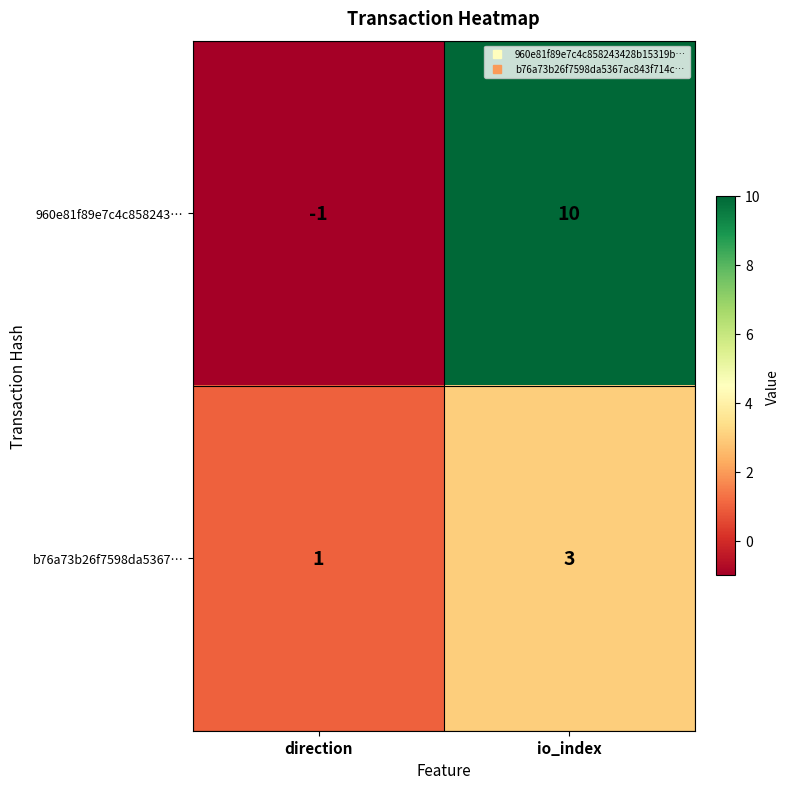

Is it true that 960e81f89e7c4c858243… equals -1 at direction?

True